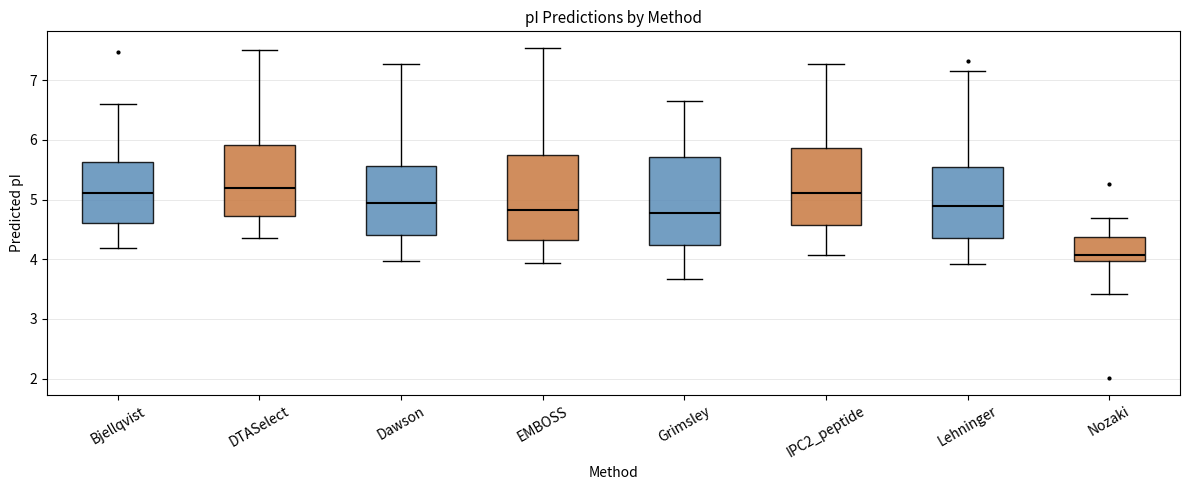

Reading left to right, read every box against the y-axis: the position of its median line, the range the box covers, and the ends of its whiskers. The values are not printed on the chart, so give them approximately, as read against the axis.

Bjellqvist: median 5.1, box 4.6 to 5.6, whiskers 4.2 to 6.6
DTASelect: median 5.2, box 4.7 to 5.9, whiskers 4.4 to 7.5
Dawson: median 4.9, box 4.4 to 5.6, whiskers 4.0 to 7.3
EMBOSS: median 4.8, box 4.3 to 5.7, whiskers 3.9 to 7.5
Grimsley: median 4.8, box 4.2 to 5.7, whiskers 3.7 to 6.6
IPC2_peptide: median 5.1, box 4.6 to 5.9, whiskers 4.1 to 7.3
Lehninger: median 4.9, box 4.4 to 5.5, whiskers 3.9 to 7.2
Nozaki: median 4.1, box 4.0 to 4.4, whiskers 3.4 to 4.7